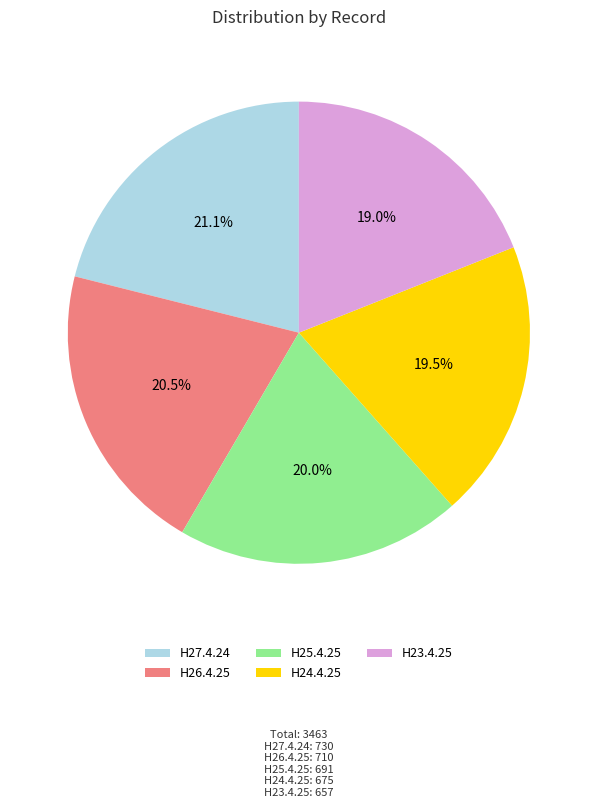

Which slice is the largest?

H27.4.24